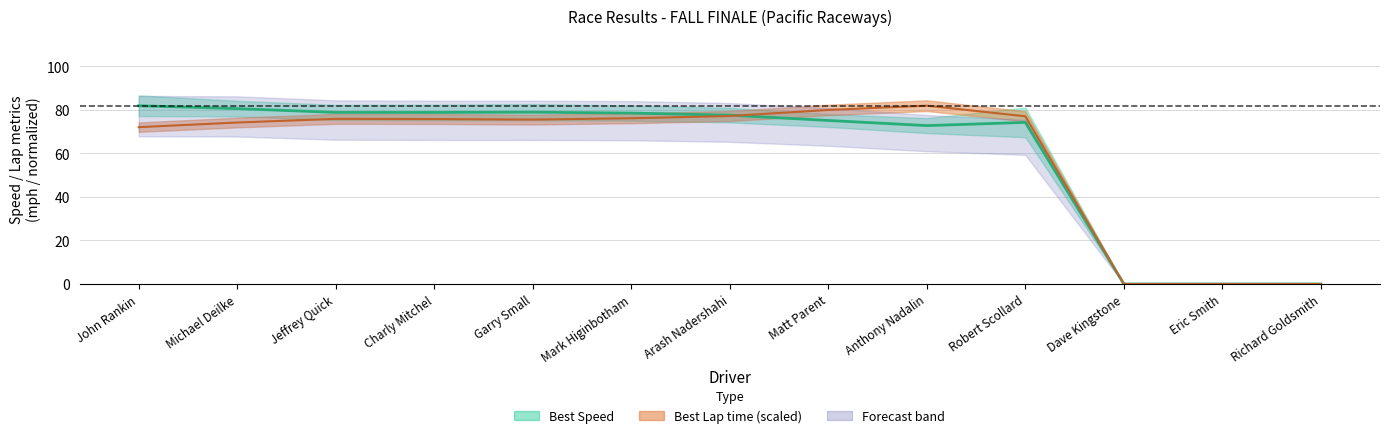

Which has a higher value, Michael Deilke or Matt Parent?

Michael Deilke